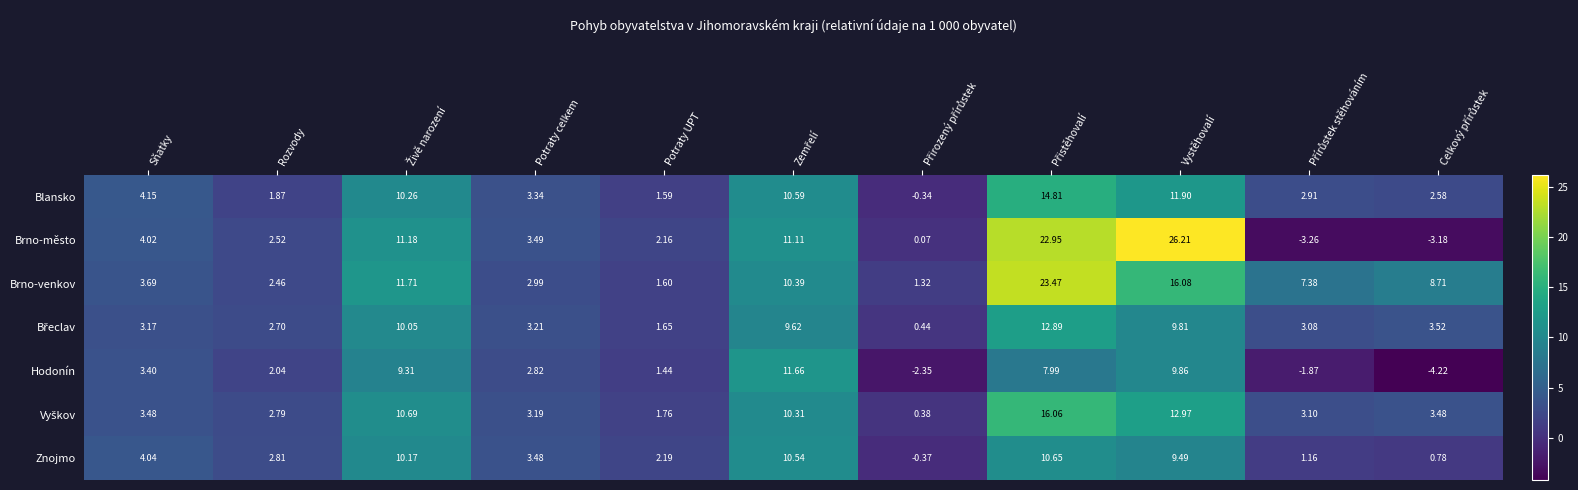

Which series has the largest total across all categories?

Brno-venkov